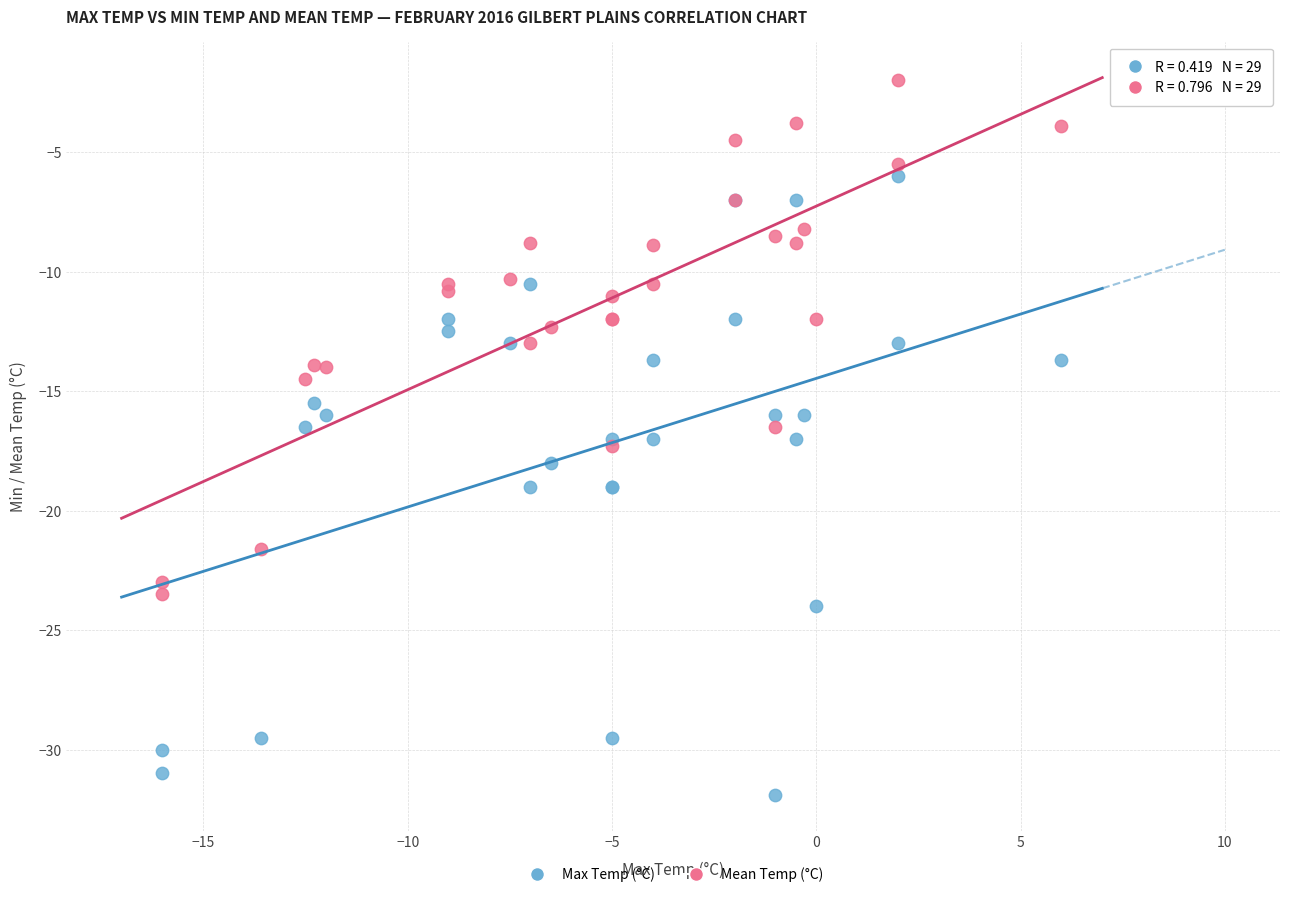

Which series contains the lowest Y value?

Max Temp (°C)